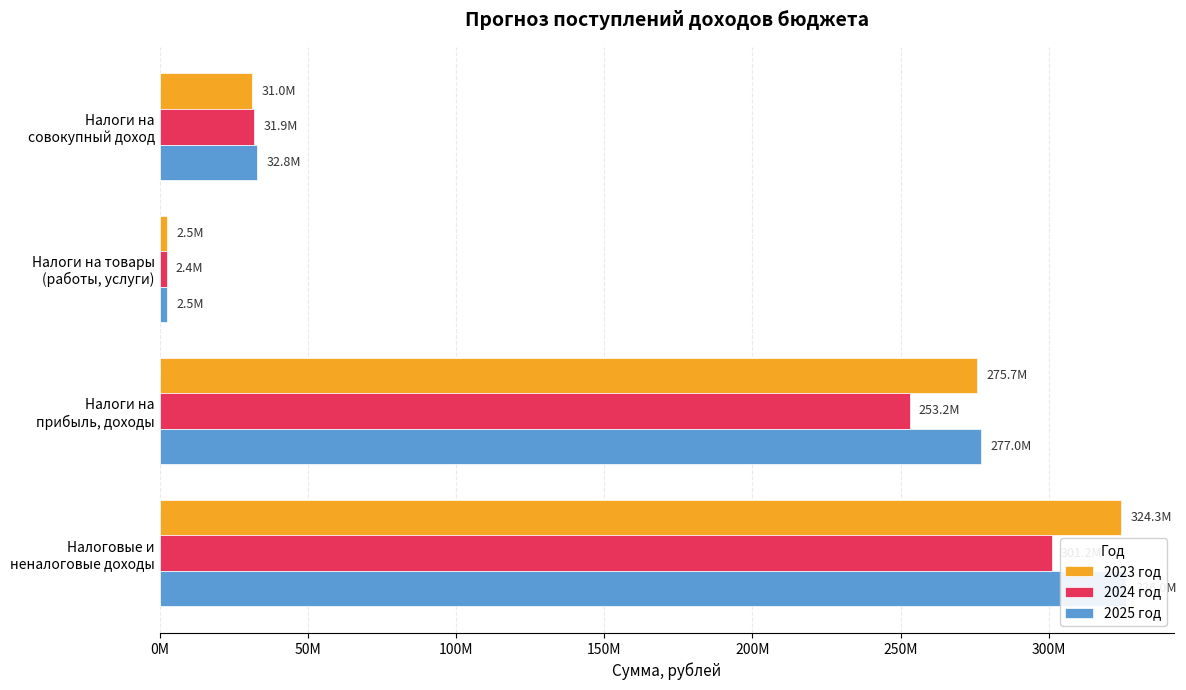

What is the value of the 2024 год bar at the 1st from the left?

301150681.7